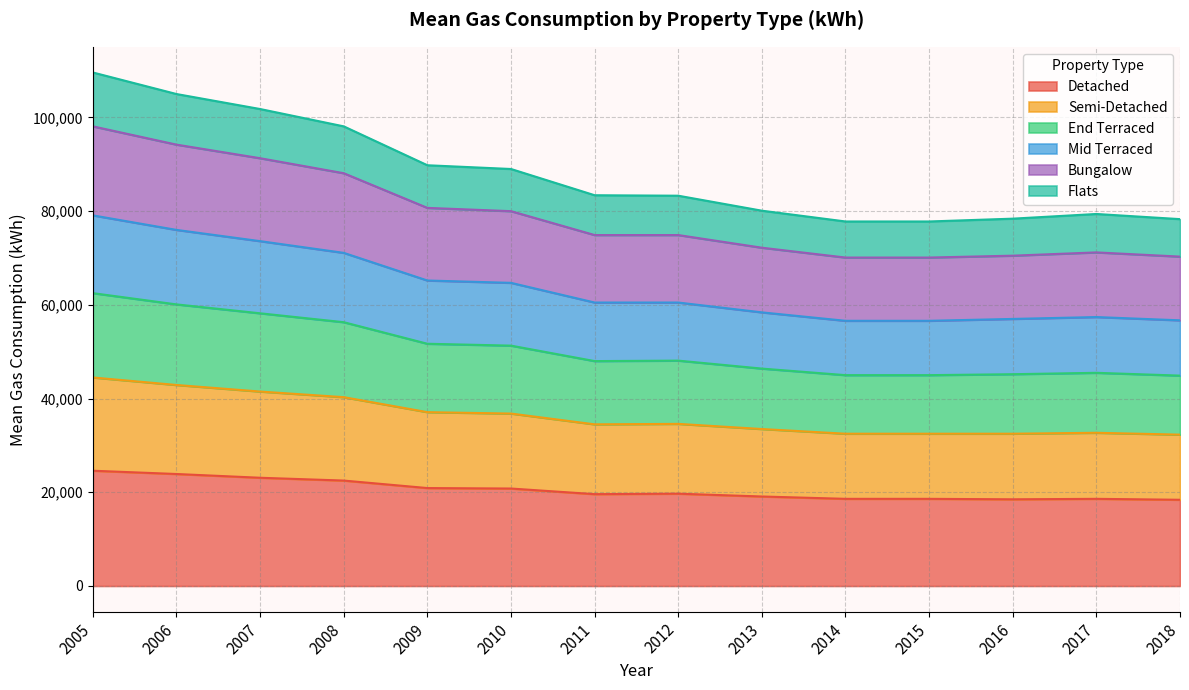

Which series changed the most between 2008 and 2011?

End Terraced